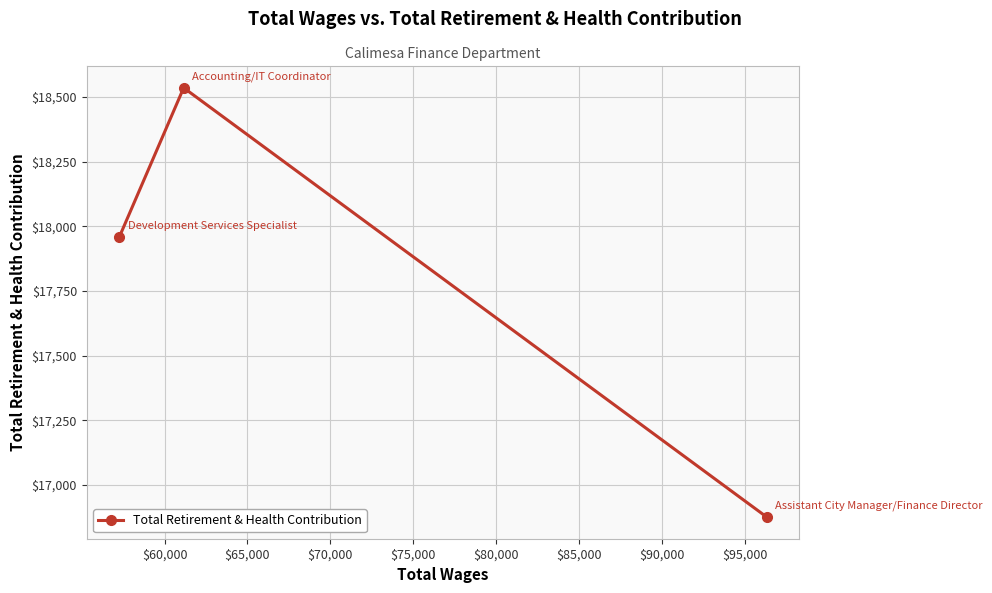

Reading left to right, transcribe all the data shown in this chart.

17957	18535	16875